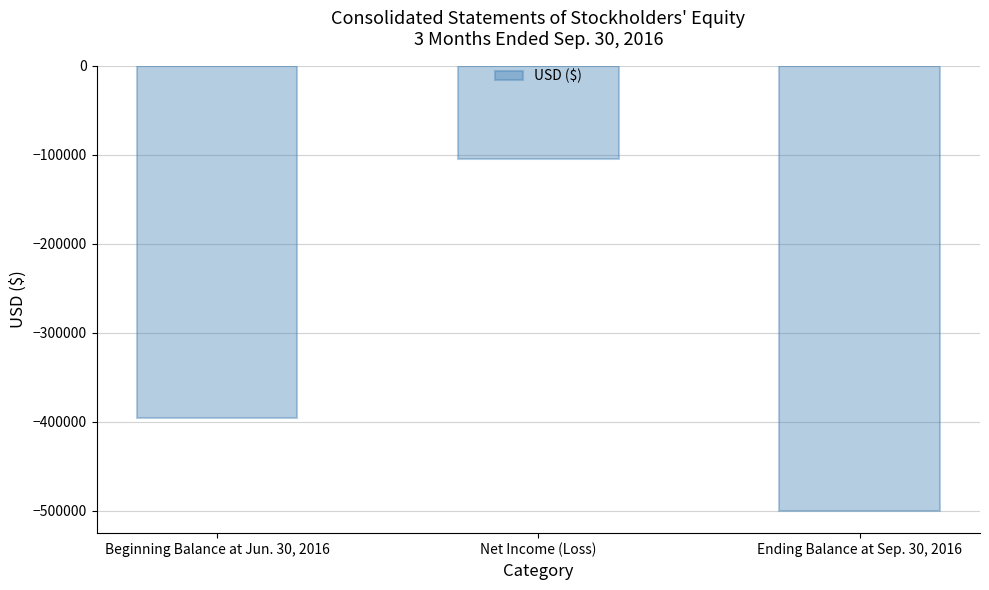

How many bars are there in total?

3